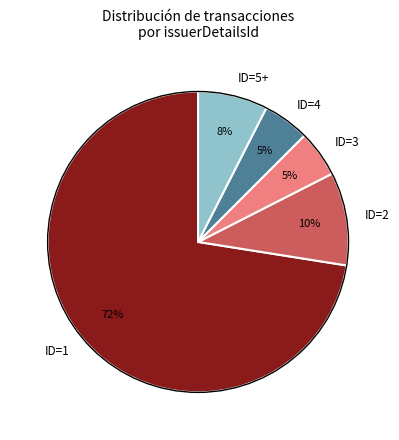

Does any single category account for the majority?

Yes